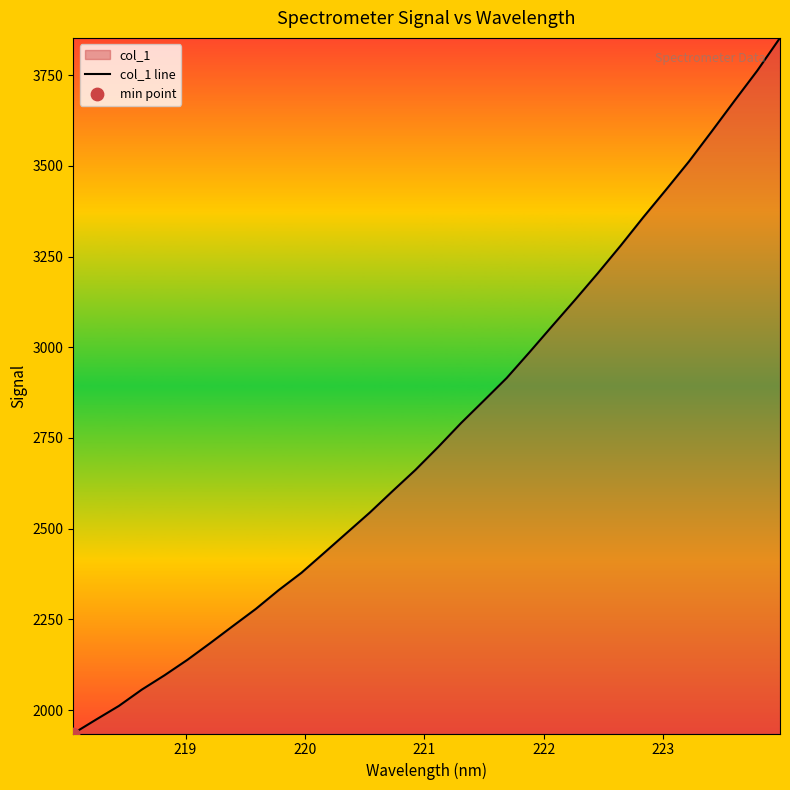

What is the smallest value displayed?

1935.5